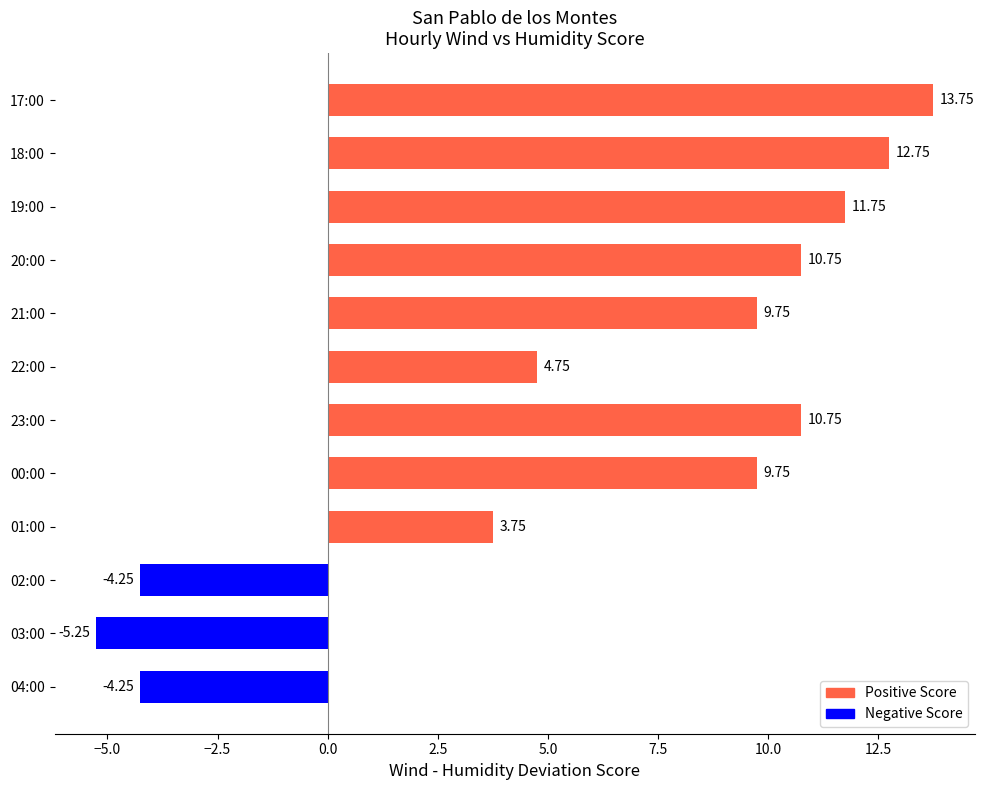

What is the difference between the maximum and minimum values?

19.0